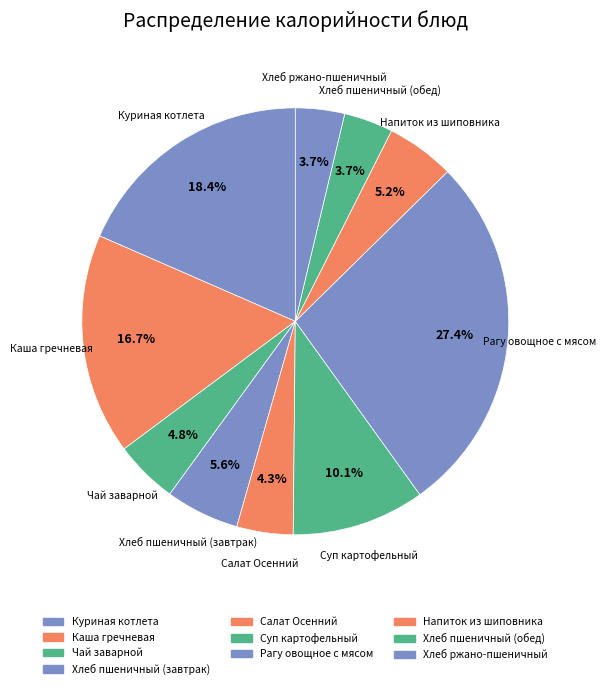

Does any single category account for the majority?

No